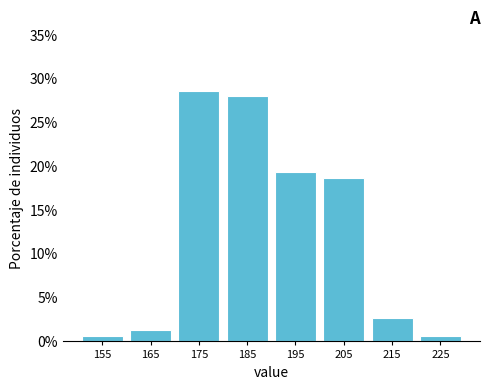

Over which range of the x-axis is the bar tallest?

170 to 180